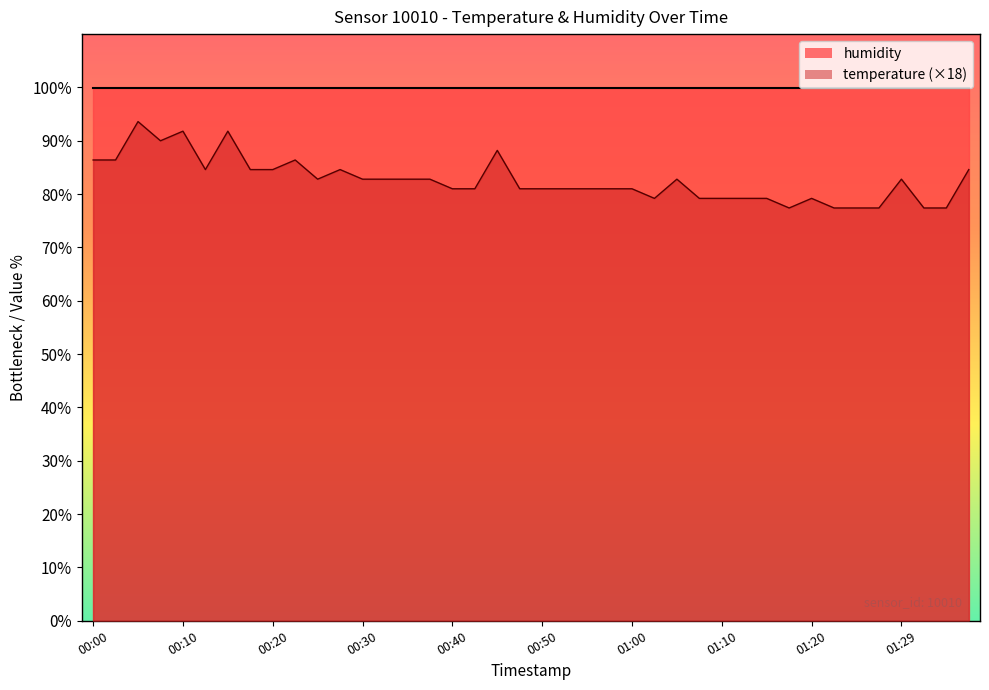

What value does the data have at 00:50?

81.0